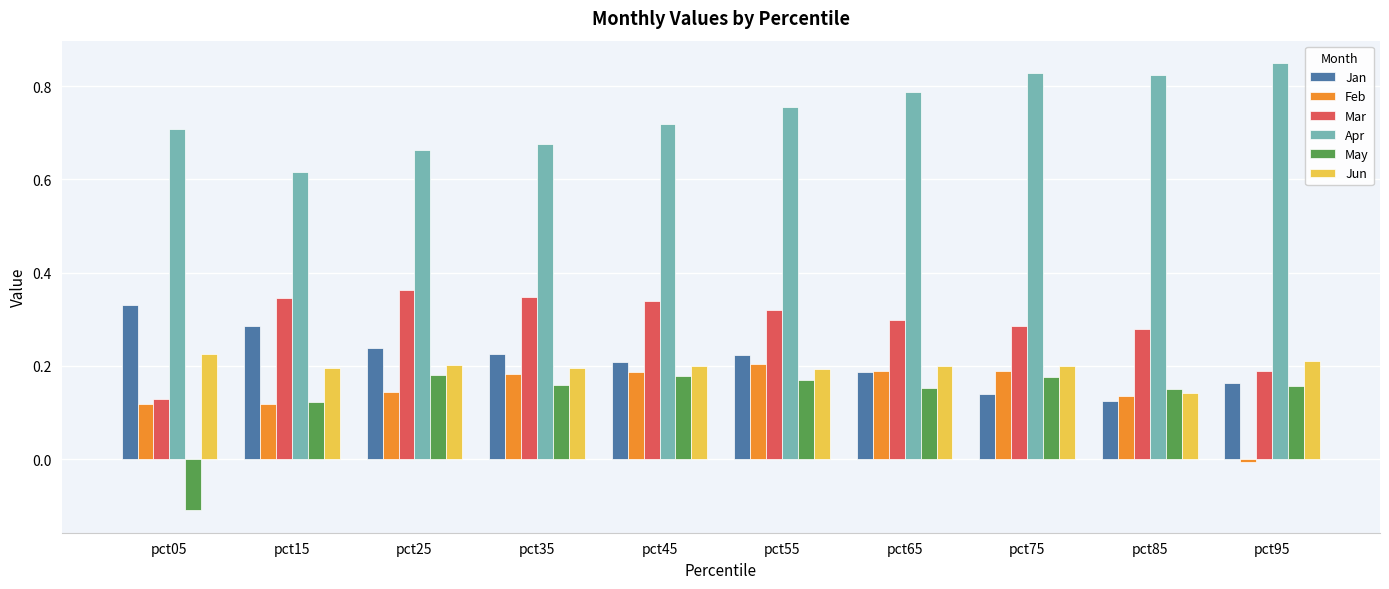

What are all the series names shown in the legend?

Jan, Feb, Mar, Apr, May, Jun